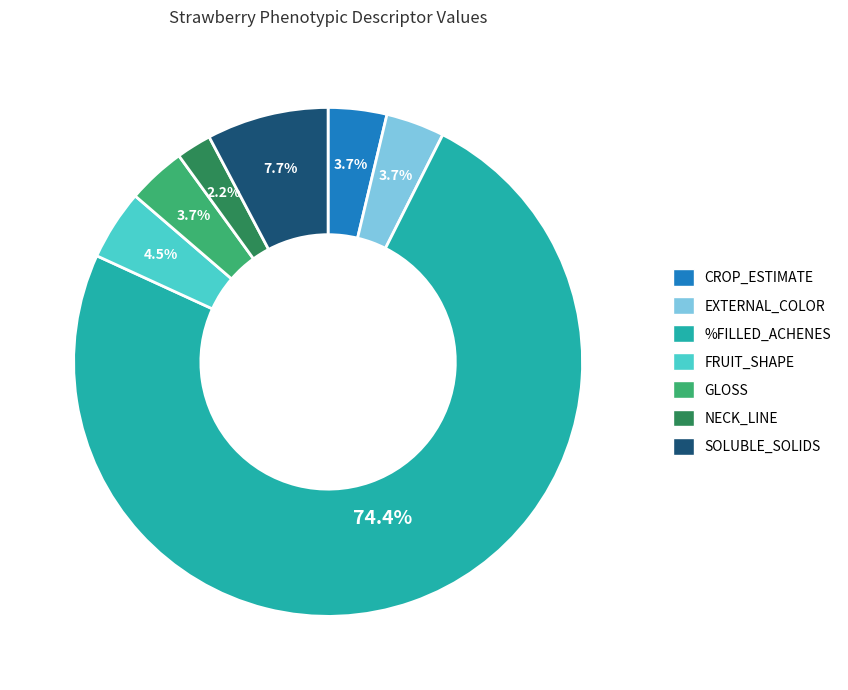

To the nearest percent, what is the combined percentage of GLOSS and EXTERNAL_COLOR?

7%